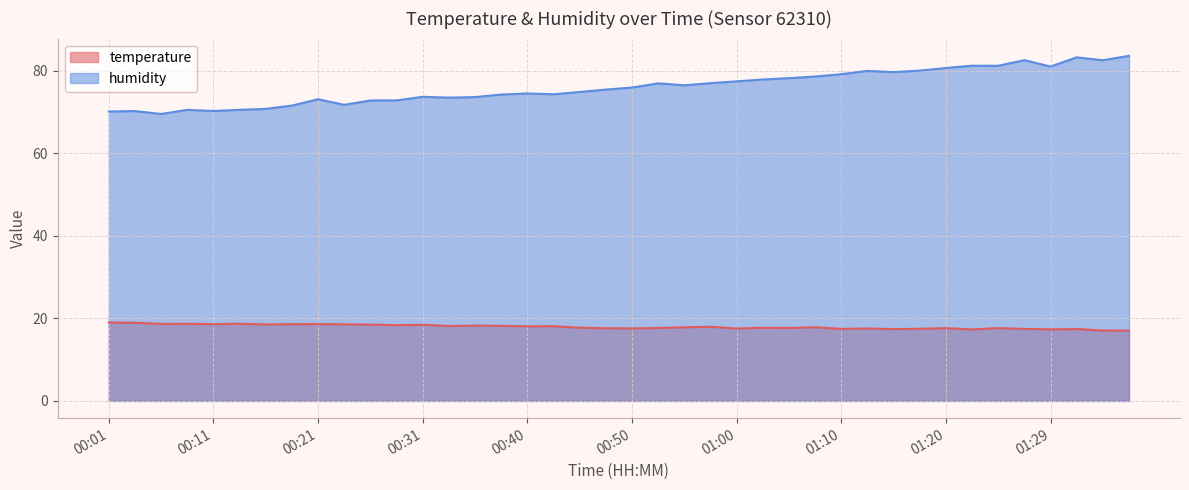

What is the label of the 12th point from the right?

01:10